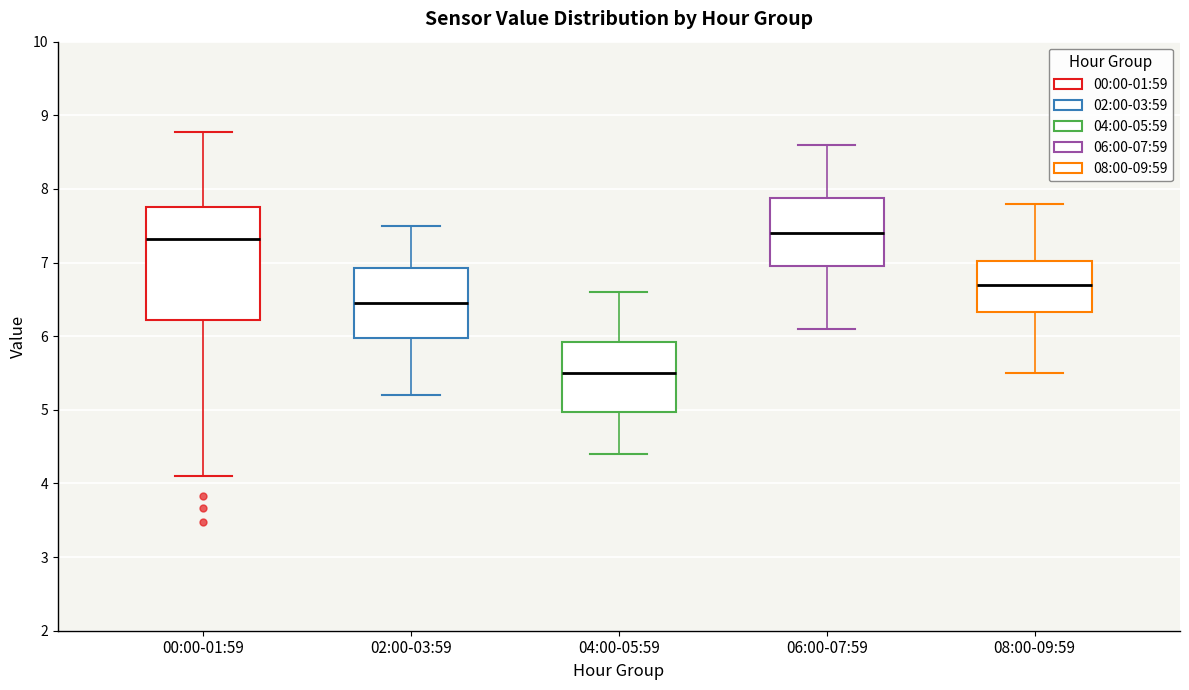

Comparing the boxes themselves (not the whiskers), which one is the tallest?

00:00-01:59